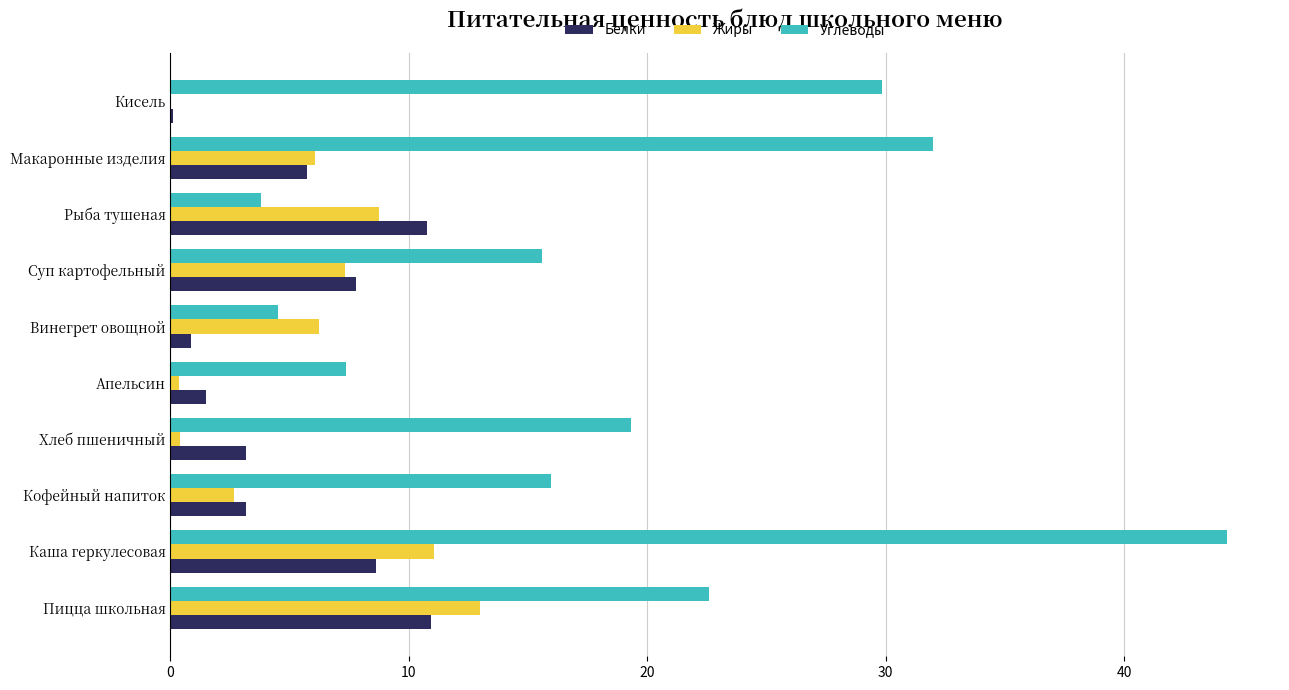

True or false: Жиры has a value of 8.2 at Винегрет овощной.

False